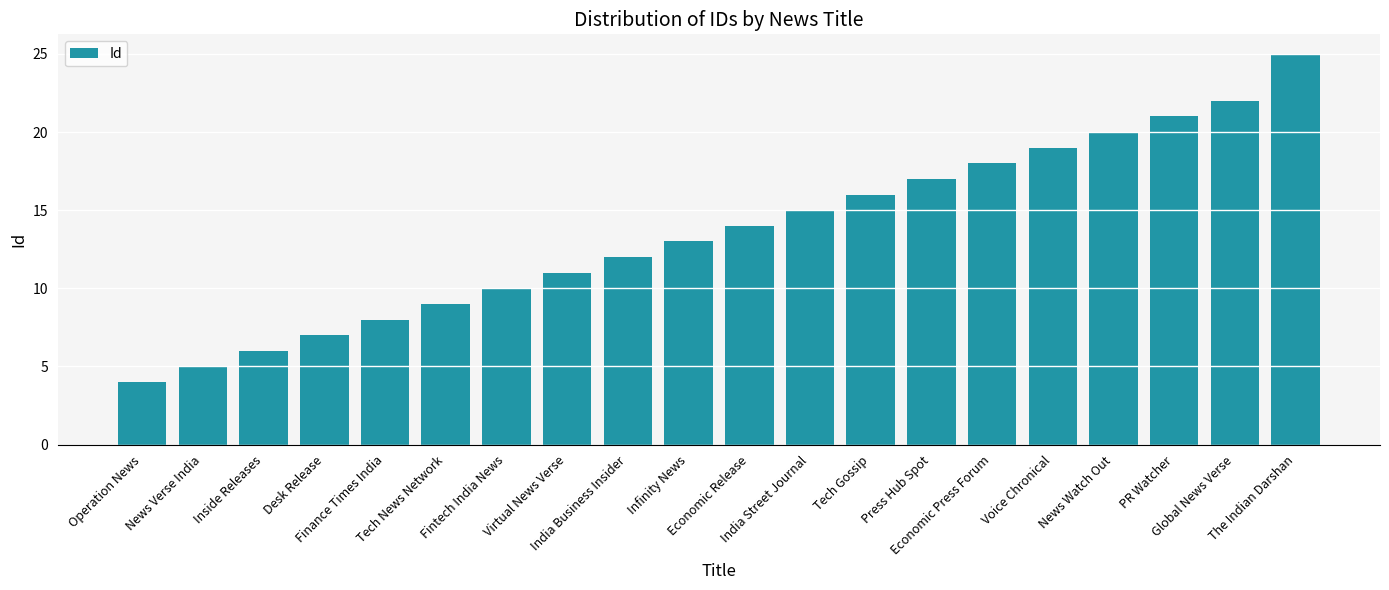

What is the difference between the maximum and second lowest values?

20